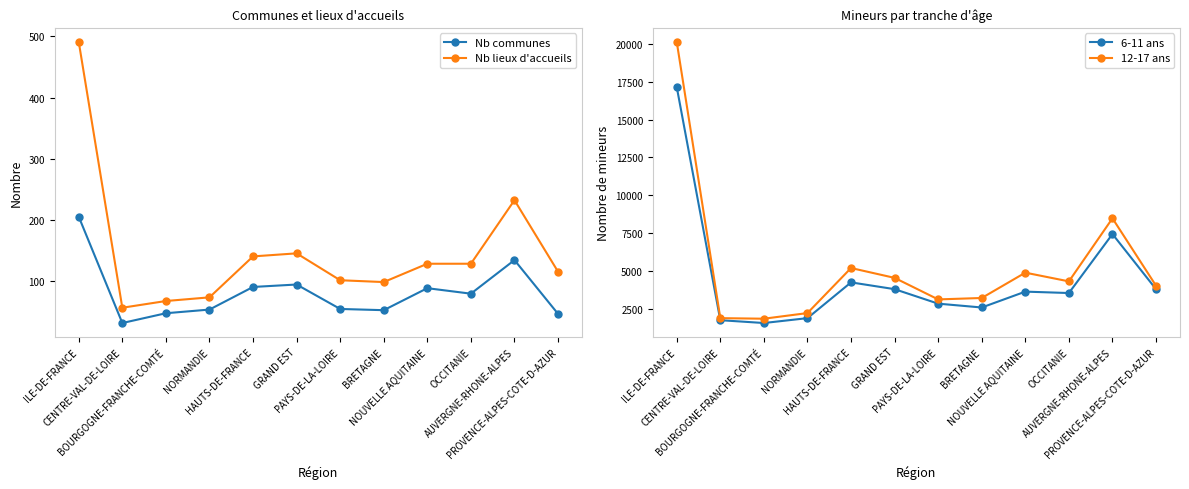

Is it true that 6-11 ans equals 2827 at PAYS-DE-LA-LOIRE?

True